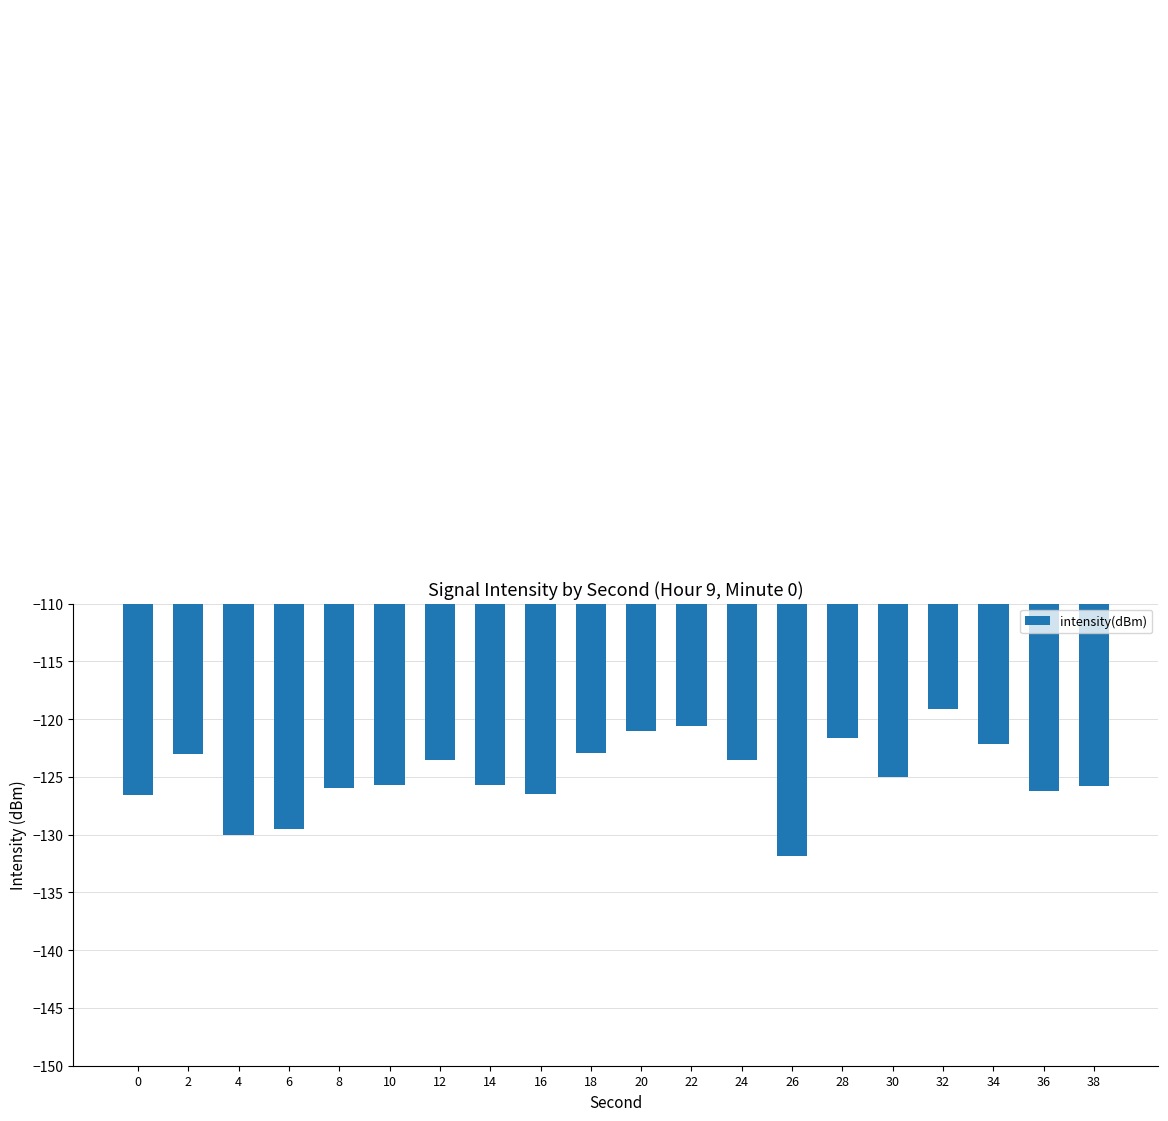

The chart shows a value of -129.5 at 6. True or false?

True